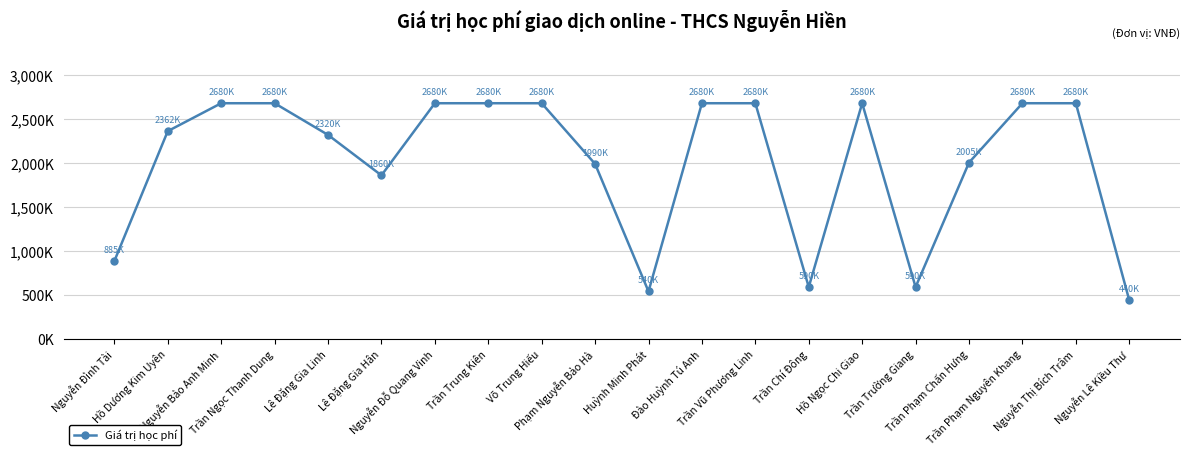

What is the change in value from Hồ Dương Kim Uyên to Nguyễn Lê Kiều Thư?

-1922500